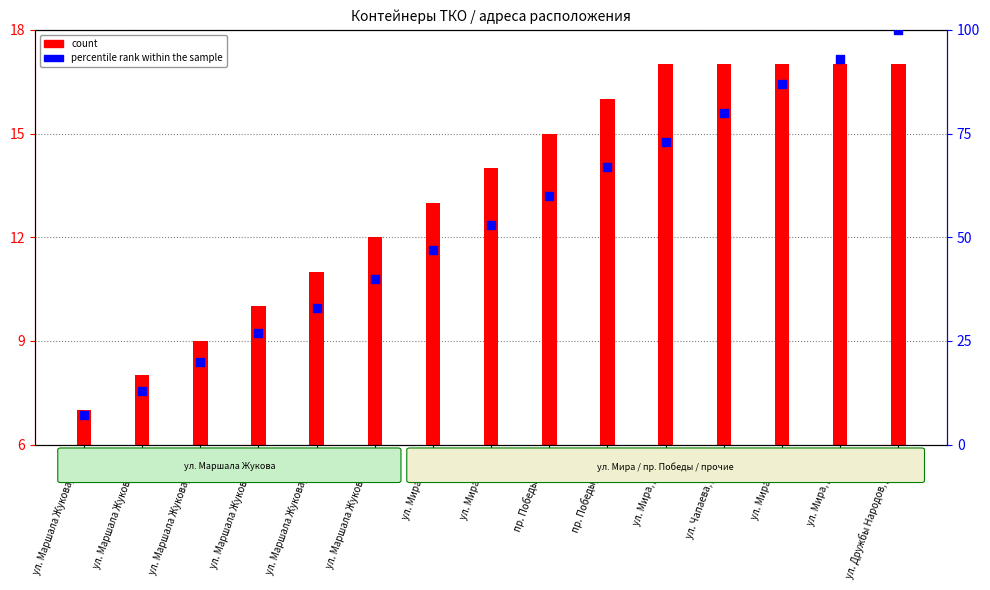

Between ул. Мира, д. 74а and ул. Мира, д. 18, which is larger?

ул. Мира, д. 74а